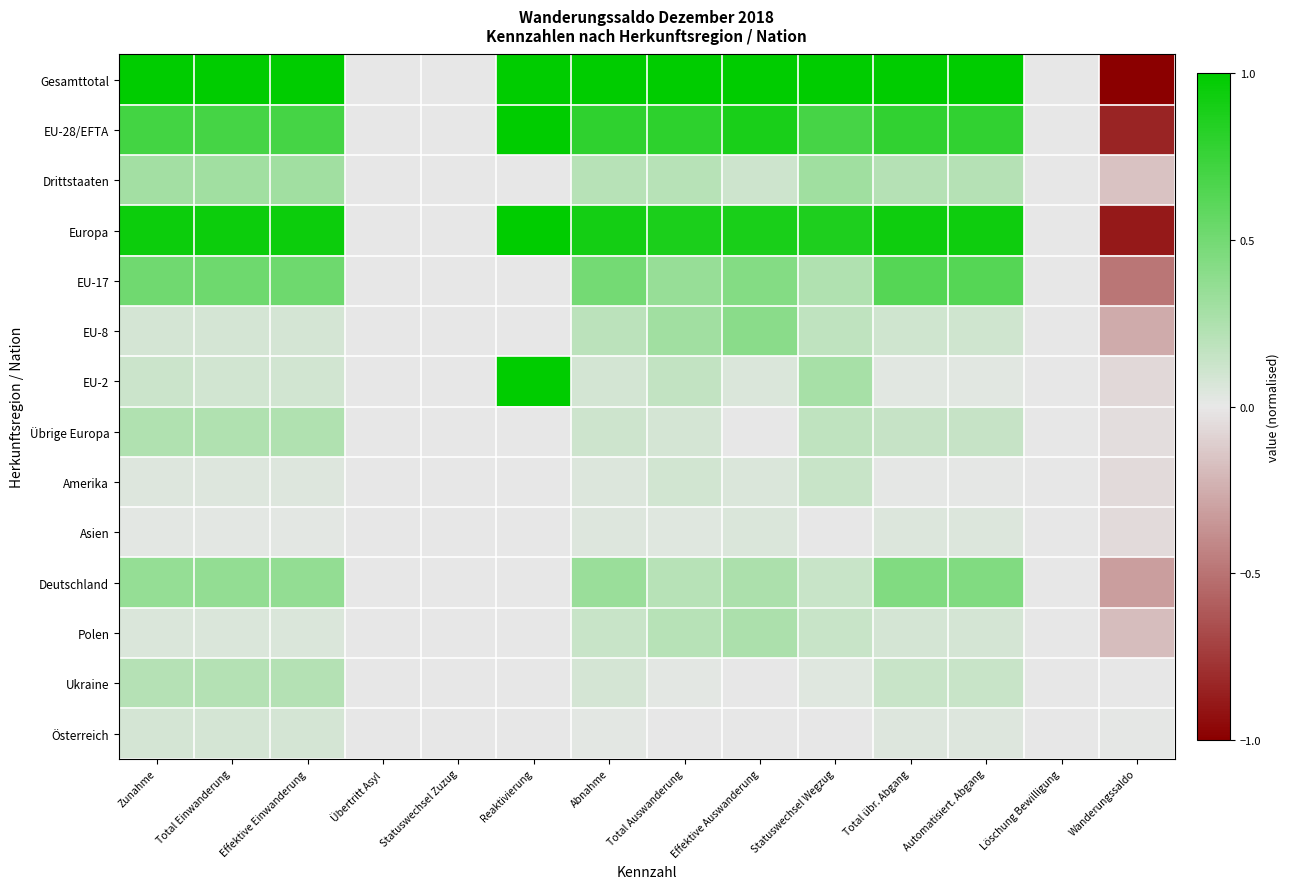

Reading left to right, list all the values displayed in this chart.

Gesamttotal: Zunahme=1.0	Total Einwanderung=1.0	Effektive Einwanderung=1.0	Übertritt Asyl=0.0	Statuswechsel Zuzug=0.0	Reaktivierung=1.0	Abnahme=1.0	Total Auswanderung=1.0	Effektive Auswanderung=1.0	Statuswechsel Wegzug=1.0	Total übr. Abgang=1.0	Automatisiert. Abgang=1.0	Löschung Bewilligung=0.0	Wanderungssaldo=-1.0
EU-28/EFTA: Zunahme=0.7	Total Einwanderung=0.7	Effektive Einwanderung=0.7	Übertritt Asyl=0.0	Statuswechsel Zuzug=0.0	Reaktivierung=1.0	Abnahme=0.8	Total Auswanderung=0.8	Effektive Auswanderung=0.9	Statuswechsel Wegzug=0.7	Total übr. Abgang=0.8	Automatisiert. Abgang=0.8	Löschung Bewilligung=0.0	Wanderungssaldo=-0.8
Drittstaaten: Zunahme=0.3	Total Einwanderung=0.3	Effektive Einwanderung=0.3	Übertritt Asyl=0.0	Statuswechsel Zuzug=0.0	Reaktivierung=0.0	Abnahme=0.2	Total Auswanderung=0.2	Effektive Auswanderung=0.1	Statuswechsel Wegzug=0.3	Total übr. Abgang=0.2	Automatisiert. Abgang=0.2	Löschung Bewilligung=0.0	Wanderungssaldo=-0.2
Europa: Zunahme=0.9	Total Einwanderung=0.9	Effektive Einwanderung=0.9	Übertritt Asyl=0.0	Statuswechsel Zuzug=0.0	Reaktivierung=1.0	Abnahme=0.9	Total Auswanderung=0.9	Effektive Auswanderung=0.9	Statuswechsel Wegzug=0.9	Total übr. Abgang=0.9	Automatisiert. Abgang=0.9	Löschung Bewilligung=0.0	Wanderungssaldo=-0.9
EU-17: Zunahme=0.5	Total Einwanderung=0.5	Effektive Einwanderung=0.5	Übertritt Asyl=0.0	Statuswechsel Zuzug=0.0	Reaktivierung=0.0	Abnahme=0.5	Total Auswanderung=0.3	Effektive Auswanderung=0.4	Statuswechsel Wegzug=0.2	Total übr. Abgang=0.6	Automatisiert. Abgang=0.6	Löschung Bewilligung=0.0	Wanderungssaldo=-0.5
EU-8: Zunahme=0.1	Total Einwanderung=0.1	Effektive Einwanderung=0.1	Übertritt Asyl=0.0	Statuswechsel Zuzug=0.0	Reaktivierung=0.0	Abnahme=0.2	Total Auswanderung=0.3	Effektive Auswanderung=0.4	Statuswechsel Wegzug=0.2	Total übr. Abgang=0.1	Automatisiert. Abgang=0.1	Löschung Bewilligung=0.0	Wanderungssaldo=-0.3
EU-2: Zunahme=0.1	Total Einwanderung=0.1	Effektive Einwanderung=0.1	Übertritt Asyl=0.0	Statuswechsel Zuzug=0.0	Reaktivierung=1.0	Abnahme=0.1	Total Auswanderung=0.2	Effektive Auswanderung=0.1	Statuswechsel Wegzug=0.3	Total übr. Abgang=0.0	Automatisiert. Abgang=0.0	Löschung Bewilligung=0.0	Wanderungssaldo=-0.1
Übrige Europa: Zunahme=0.2	Total Einwanderung=0.2	Effektive Einwanderung=0.2	Übertritt Asyl=0.0	Statuswechsel Zuzug=0.0	Reaktivierung=0.0	Abnahme=0.1	Total Auswanderung=0.1	Effektive Auswanderung=0.0	Statuswechsel Wegzug=0.2	Total übr. Abgang=0.1	Automatisiert. Abgang=0.1	Löschung Bewilligung=0.0	Wanderungssaldo=-0.0
Amerika: Zunahme=0.0	Total Einwanderung=0.0	Effektive Einwanderung=0.0	Übertritt Asyl=0.0	Statuswechsel Zuzug=0.0	Reaktivierung=0.0	Abnahme=0.1	Total Auswanderung=0.1	Effektive Auswanderung=0.1	Statuswechsel Wegzug=0.1	Total übr. Abgang=0.0	Automatisiert. Abgang=0.0	Löschung Bewilligung=0.0	Wanderungssaldo=-0.1
Asien: Zunahme=0.0	Total Einwanderung=0.0	Effektive Einwanderung=0.0	Übertritt Asyl=0.0	Statuswechsel Zuzug=0.0	Reaktivierung=0.0	Abnahme=0.0	Total Auswanderung=0.0	Effektive Auswanderung=0.1	Statuswechsel Wegzug=0.0	Total übr. Abgang=0.1	Automatisiert. Abgang=0.1	Löschung Bewilligung=0.0	Wanderungssaldo=-0.1
Deutschland: Zunahme=0.4	Total Einwanderung=0.4	Effektive Einwanderung=0.4	Übertritt Asyl=0.0	Statuswechsel Zuzug=0.0	Reaktivierung=0.0	Abnahme=0.3	Total Auswanderung=0.2	Effektive Auswanderung=0.3	Statuswechsel Wegzug=0.1	Total übr. Abgang=0.4	Automatisiert. Abgang=0.4	Löschung Bewilligung=0.0	Wanderungssaldo=-0.3
Polen: Zunahme=0.1	Total Einwanderung=0.1	Effektive Einwanderung=0.1	Übertritt Asyl=0.0	Statuswechsel Zuzug=0.0	Reaktivierung=0.0	Abnahme=0.1	Total Auswanderung=0.2	Effektive Auswanderung=0.3	Statuswechsel Wegzug=0.1	Total übr. Abgang=0.1	Automatisiert. Abgang=0.1	Löschung Bewilligung=0.0	Wanderungssaldo=-0.2
Ukraine: Zunahme=0.2	Total Einwanderung=0.2	Effektive Einwanderung=0.2	Übertritt Asyl=0.0	Statuswechsel Zuzug=0.0	Reaktivierung=0.0	Abnahme=0.1	Total Auswanderung=0.0	Effektive Auswanderung=0.0	Statuswechsel Wegzug=0.0	Total übr. Abgang=0.1	Automatisiert. Abgang=0.1	Löschung Bewilligung=0.0	Wanderungssaldo=0.0
Österreich: Zunahme=0.1	Total Einwanderung=0.1	Effektive Einwanderung=0.1	Übertritt Asyl=0.0	Statuswechsel Zuzug=0.0	Reaktivierung=0.0	Abnahme=0.0	Total Auswanderung=0.0	Effektive Auswanderung=0.0	Statuswechsel Wegzug=0.0	Total übr. Abgang=0.0	Automatisiert. Abgang=0.0	Löschung Bewilligung=0.0	Wanderungssaldo=0.0